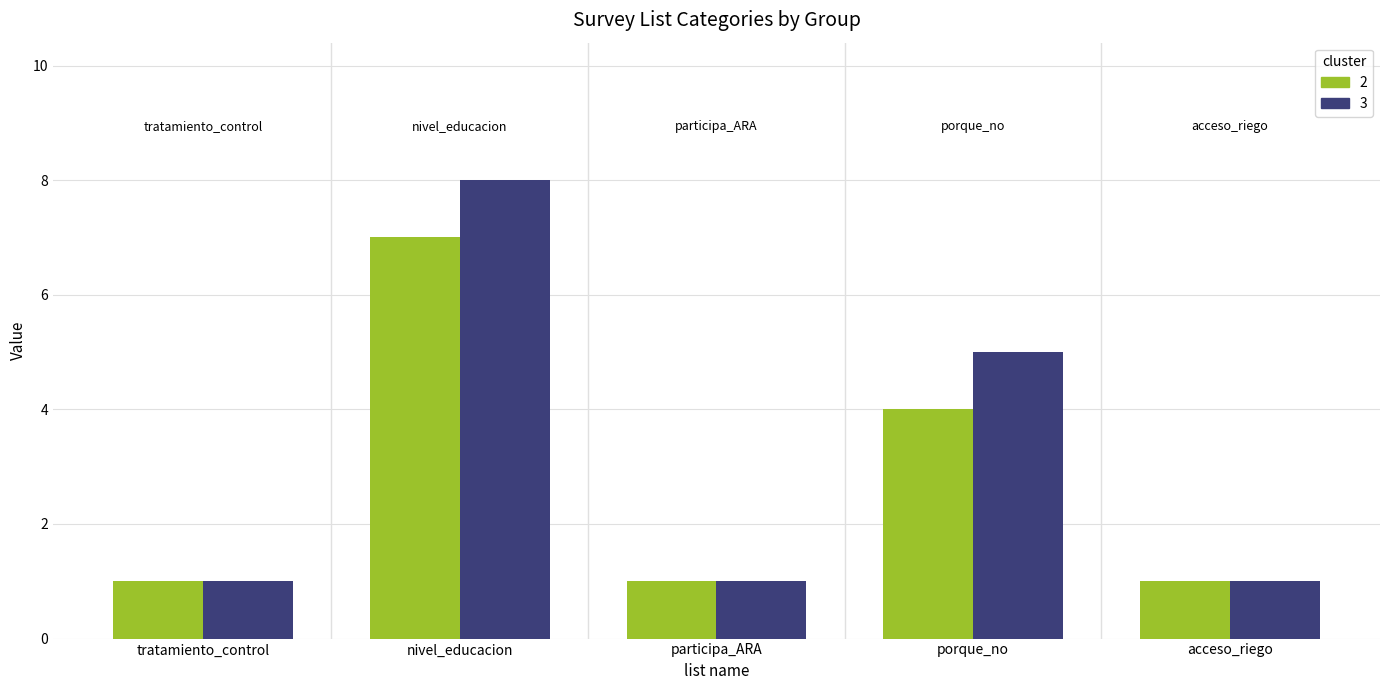

At which category does the chart reach its peak across all series?

nivel_educacion